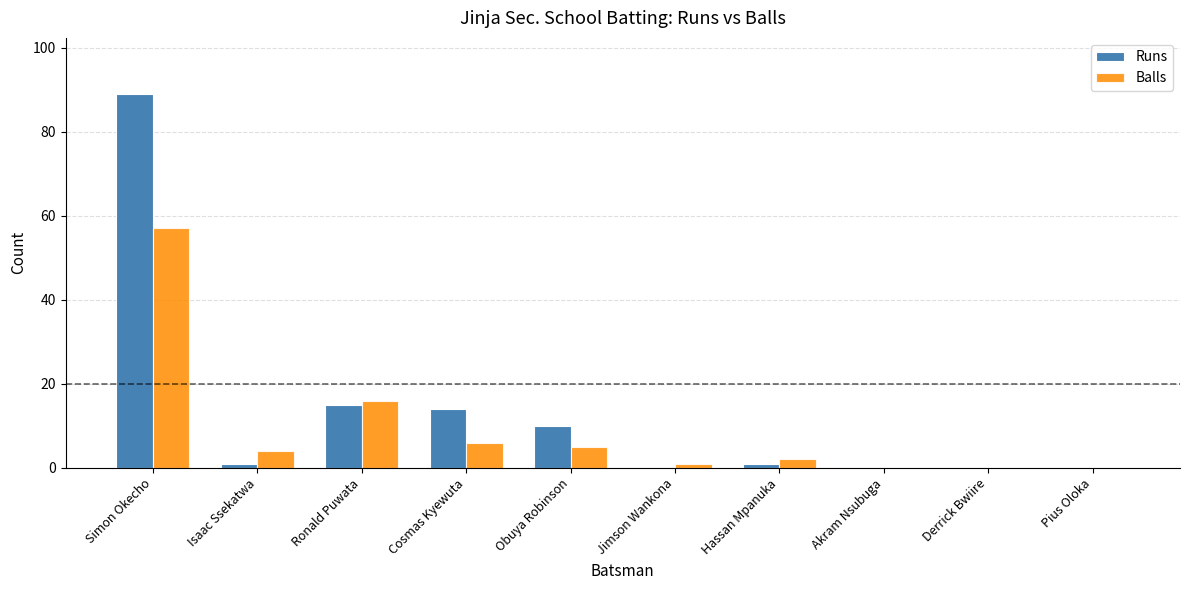

How many groups of bars are there?

10